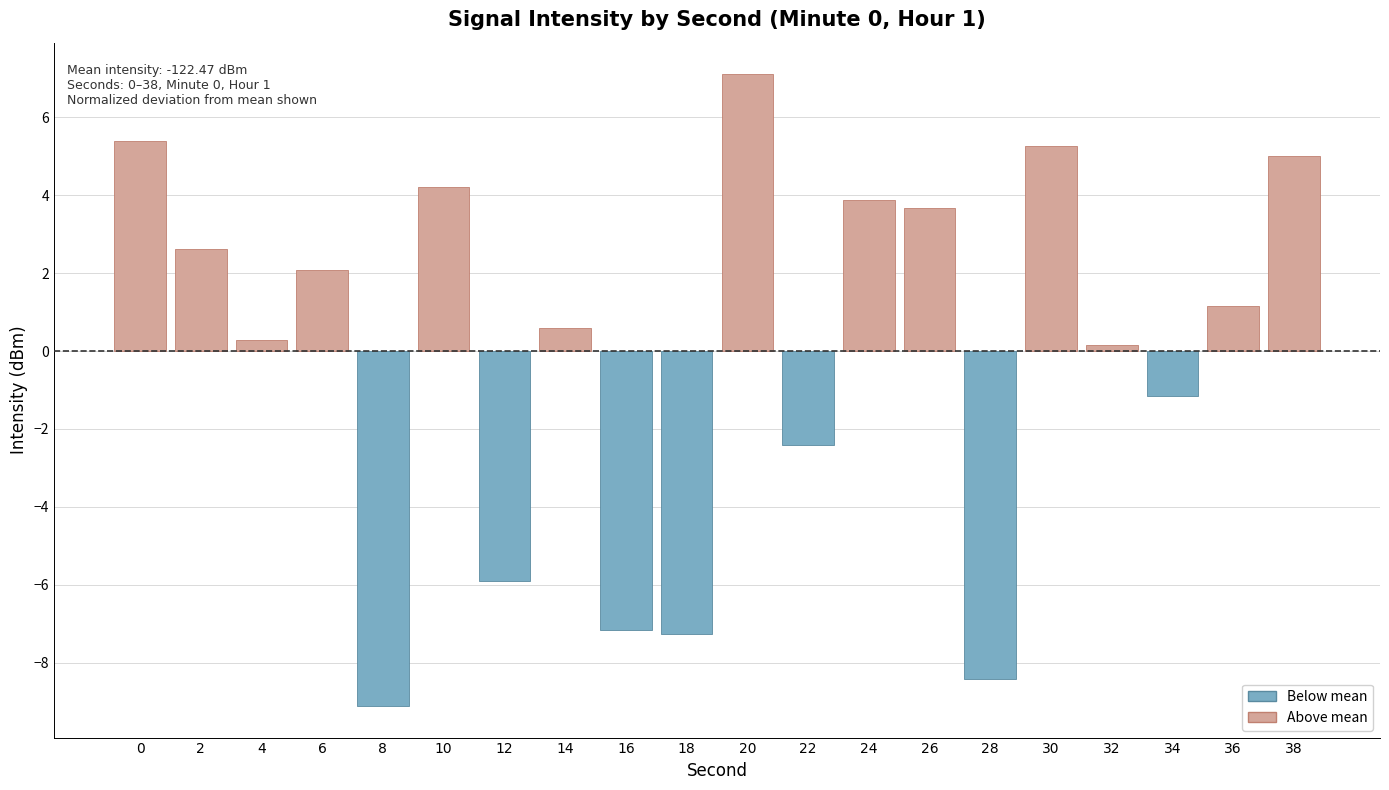

What is the value of the 11th bar from the left?

7.1